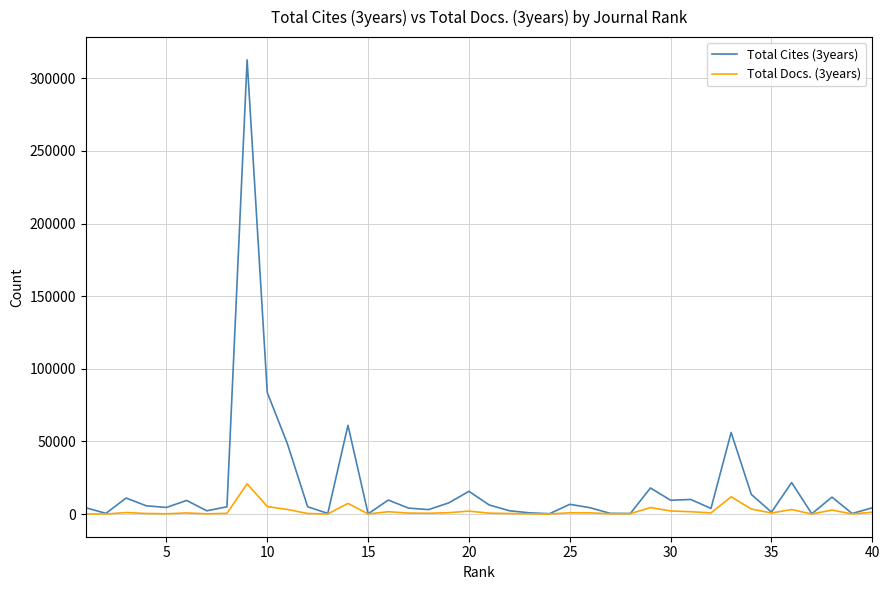

List the series in order of their peak value, highest first.

Total Cites (3years), Total Docs. (3years)